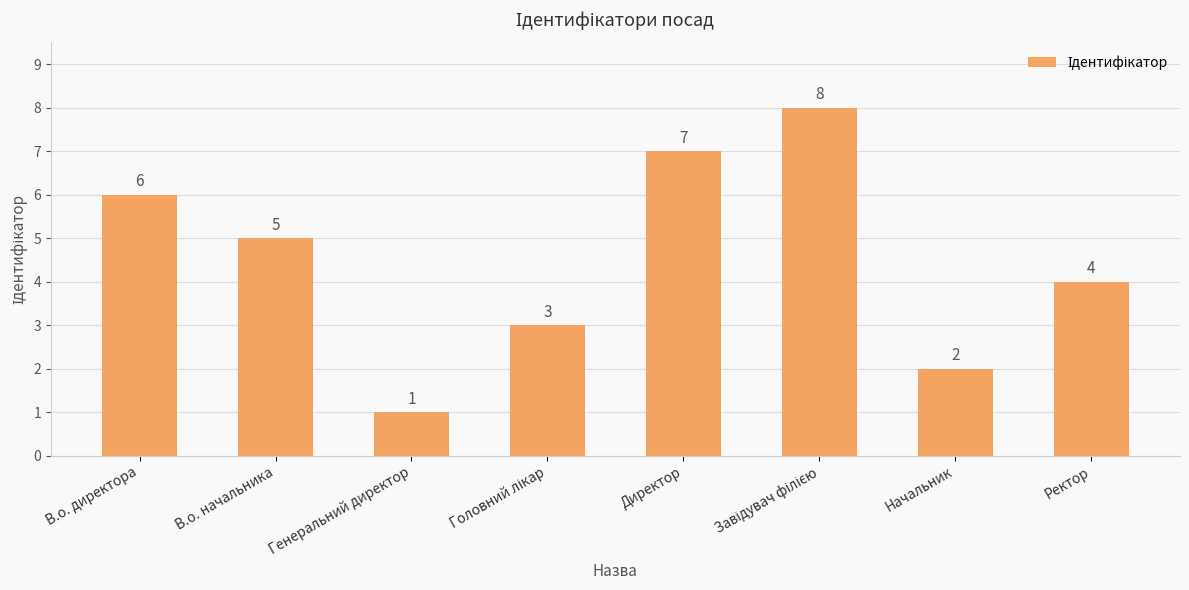

What is the difference between the maximum and second lowest values?

6